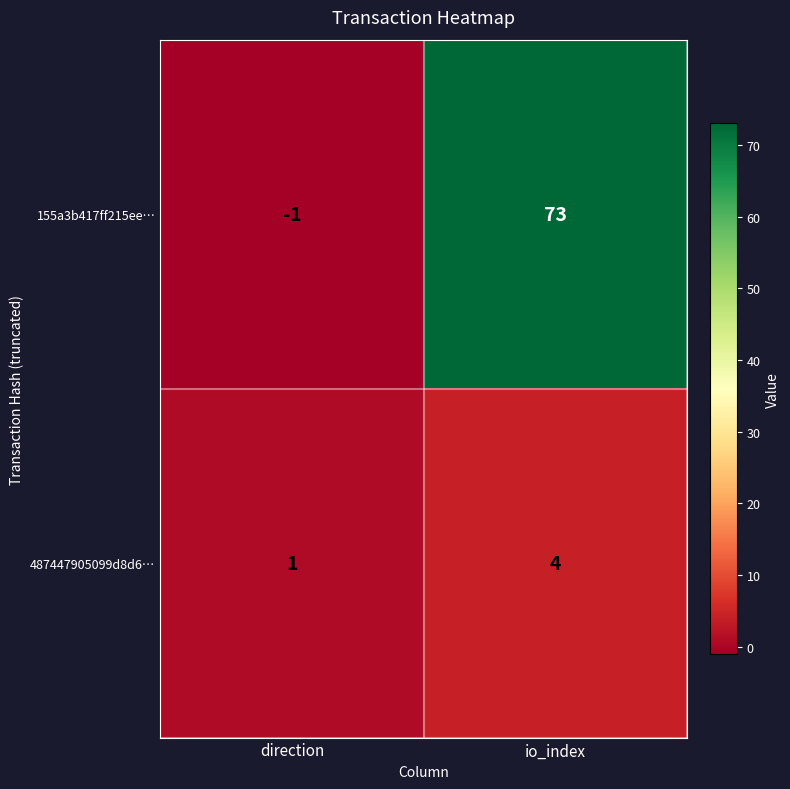

What is the total value across all series at io_index?

77